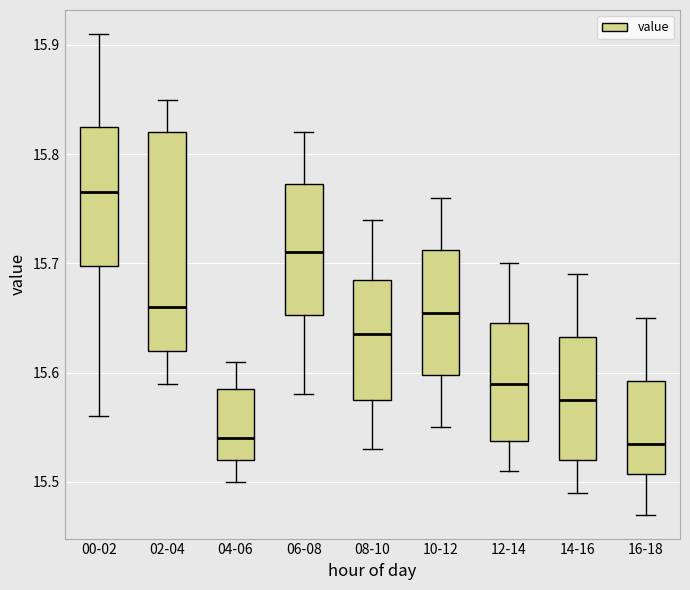

Reading left to right, read every box against the y-axis: the position of its median line, the range the box covers, and the ends of its whiskers. The values are not printed on the chart, so give them approximately, as read against the axis.

00-02: median 15.77, box 15.70 to 15.83, whiskers 15.56 to 15.91
02-04: median 15.66, box 15.62 to 15.82, whiskers 15.59 to 15.85
04-06: median 15.54, box 15.52 to 15.59, whiskers 15.50 to 15.61
06-08: median 15.71, box 15.65 to 15.77, whiskers 15.58 to 15.82
08-10: median 15.64, box 15.58 to 15.69, whiskers 15.53 to 15.74
10-12: median 15.66, box 15.60 to 15.71, whiskers 15.55 to 15.76
12-14: median 15.59, box 15.54 to 15.65, whiskers 15.51 to 15.70
14-16: median 15.58, box 15.52 to 15.63, whiskers 15.49 to 15.69
16-18: median 15.54, box 15.51 to 15.59, whiskers 15.47 to 15.65